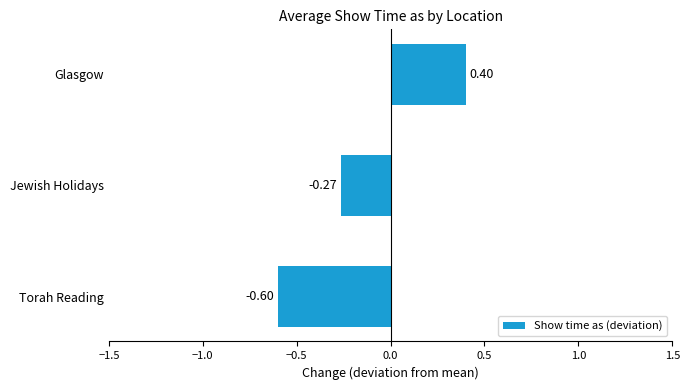

What is the difference between the values at Glasgow and Jewish Holidays?

0.7